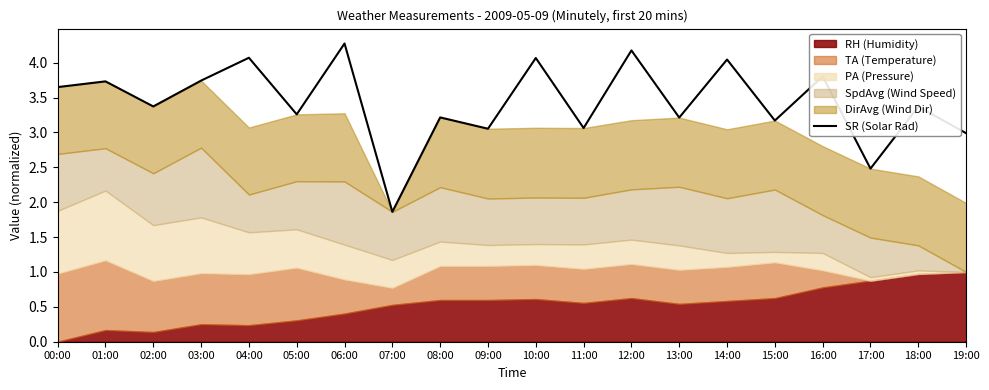

Rank the categories by value from highest to lowest.

06:00, 12:00, 04:00, 10:00, 14:00, 16:00, 03:00, 01:00, 00:00, 02:00, 18:00, 05:00, 08:00, 13:00, 15:00, 11:00, 09:00, 19:00, 17:00, 07:00